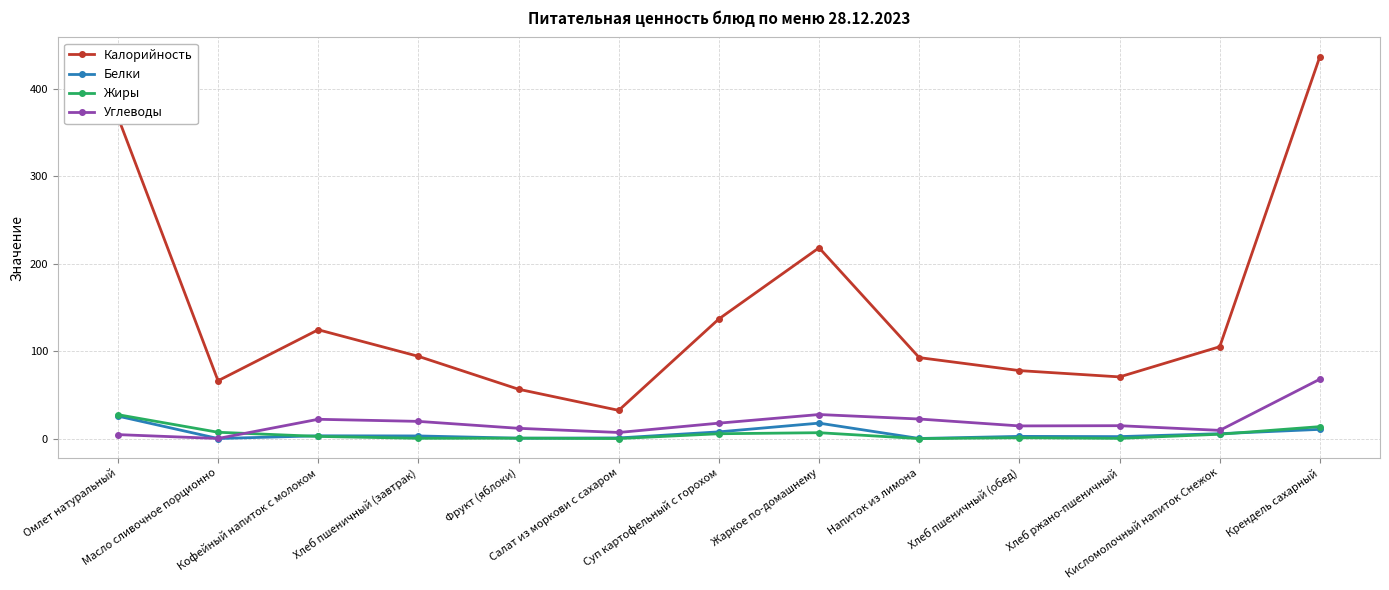

How many categories are shown in the chart?

13